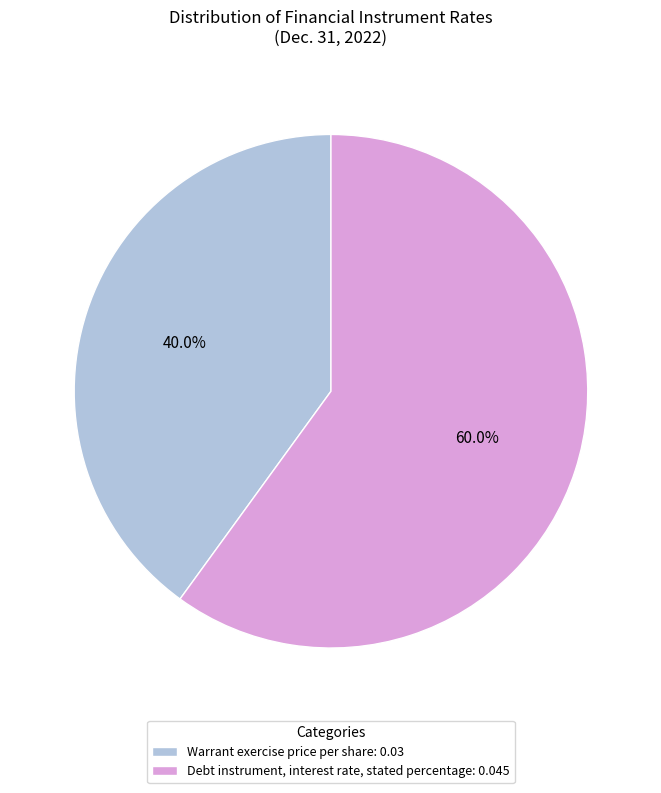

True or false: Warrant exercise price per share accounts for 40% of the total.

True